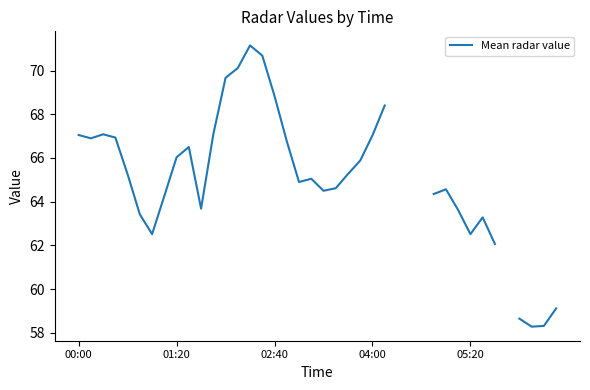

What is the maximum value shown in the chart?

71.1